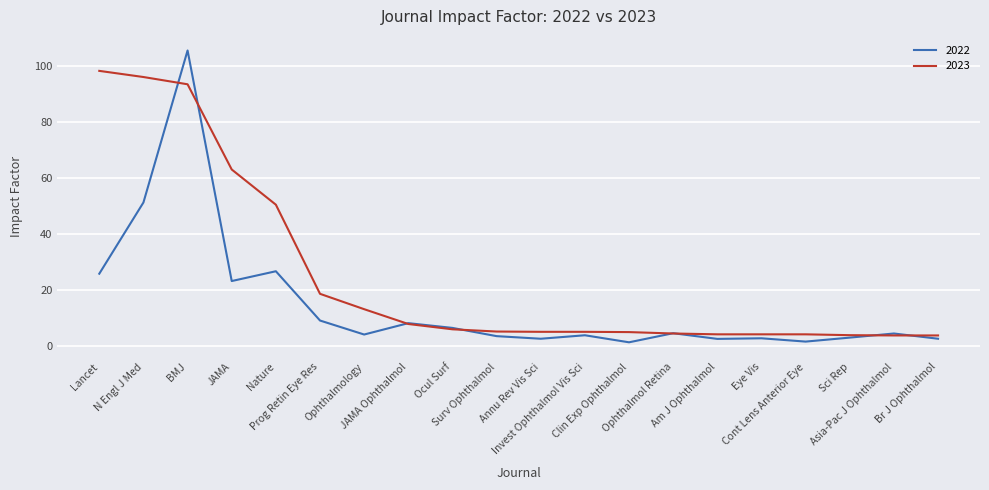

The 2022 series shows 4.4 at JAMA Ophthalmol. True or false?

False